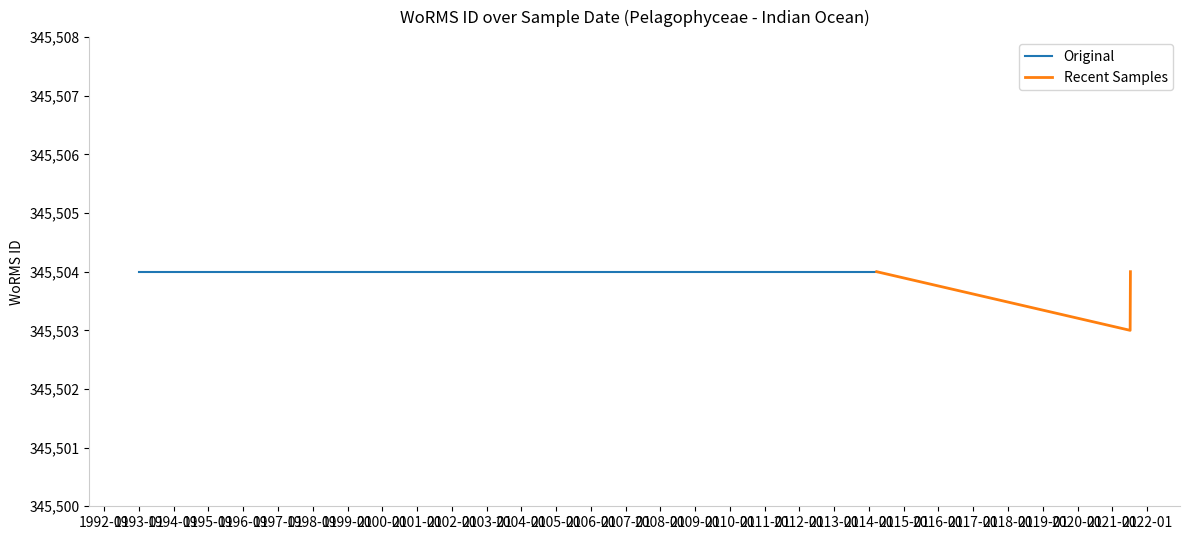

What is the sum of all values?

3455039